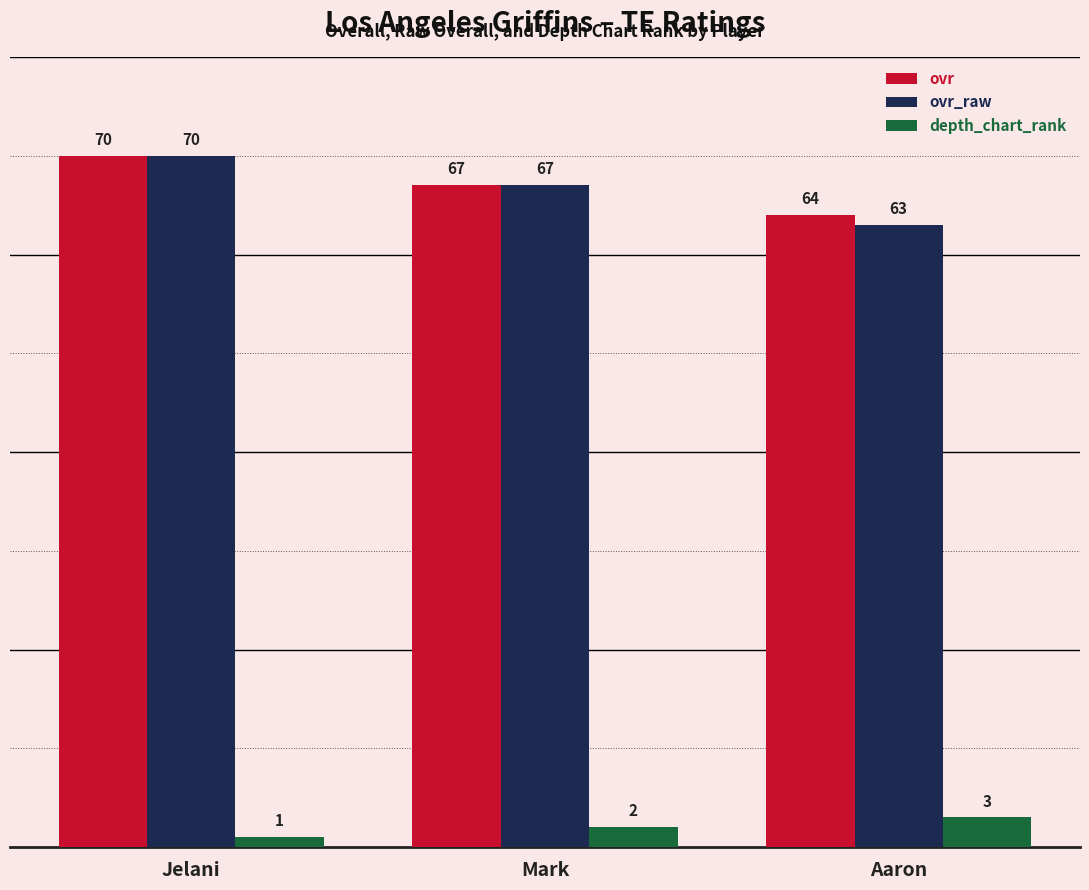

What is the difference between the highest and lowest values at Aaron?

61